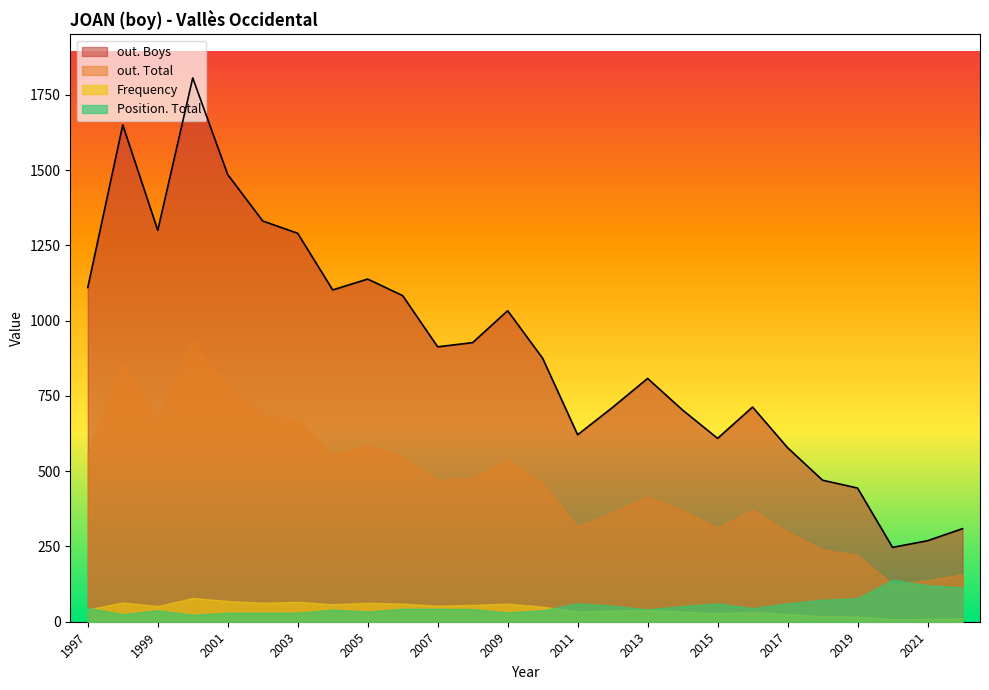

Which series has the largest range (max minus min)?

out. Boys